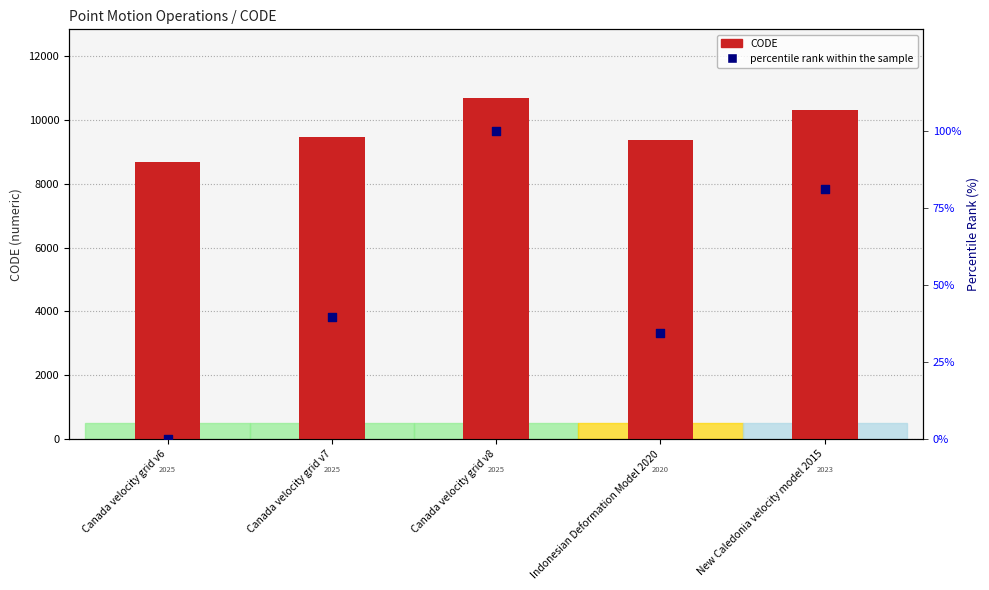

Is the value of percentile rank within the sample at Indonesian Deformation Model 2020 greater than the value of CODE at New Caledonia velocity model 2015?

No